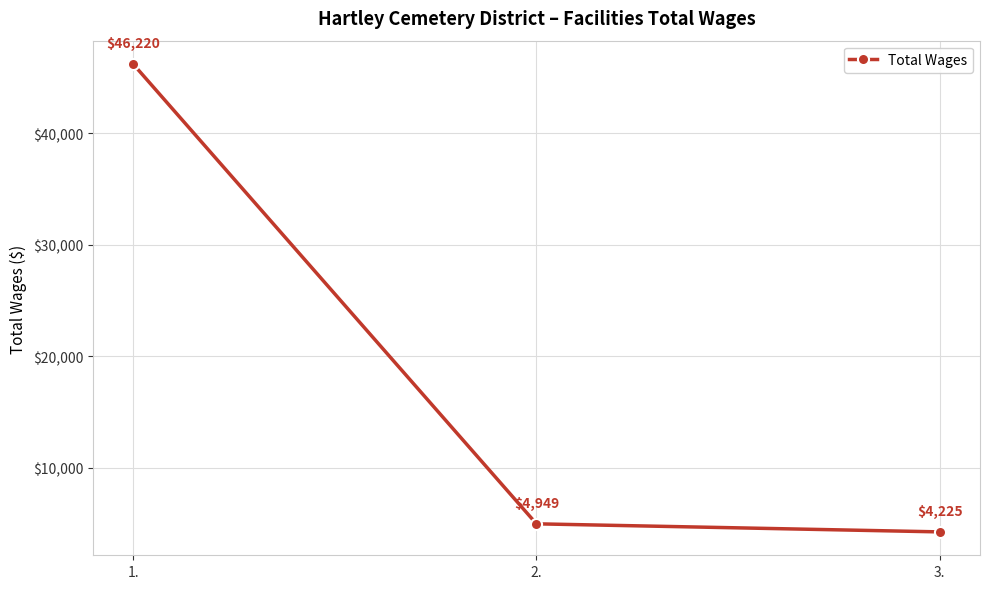

What position from the left is 1.?

1